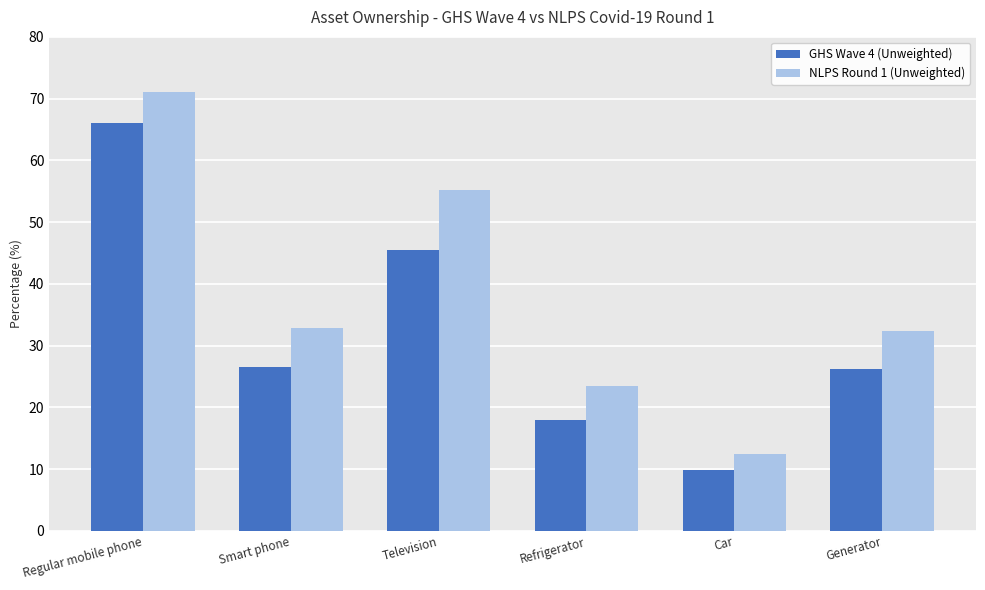

What is the sum of all GHS Wave 4 (Unweighted) values?

192.2